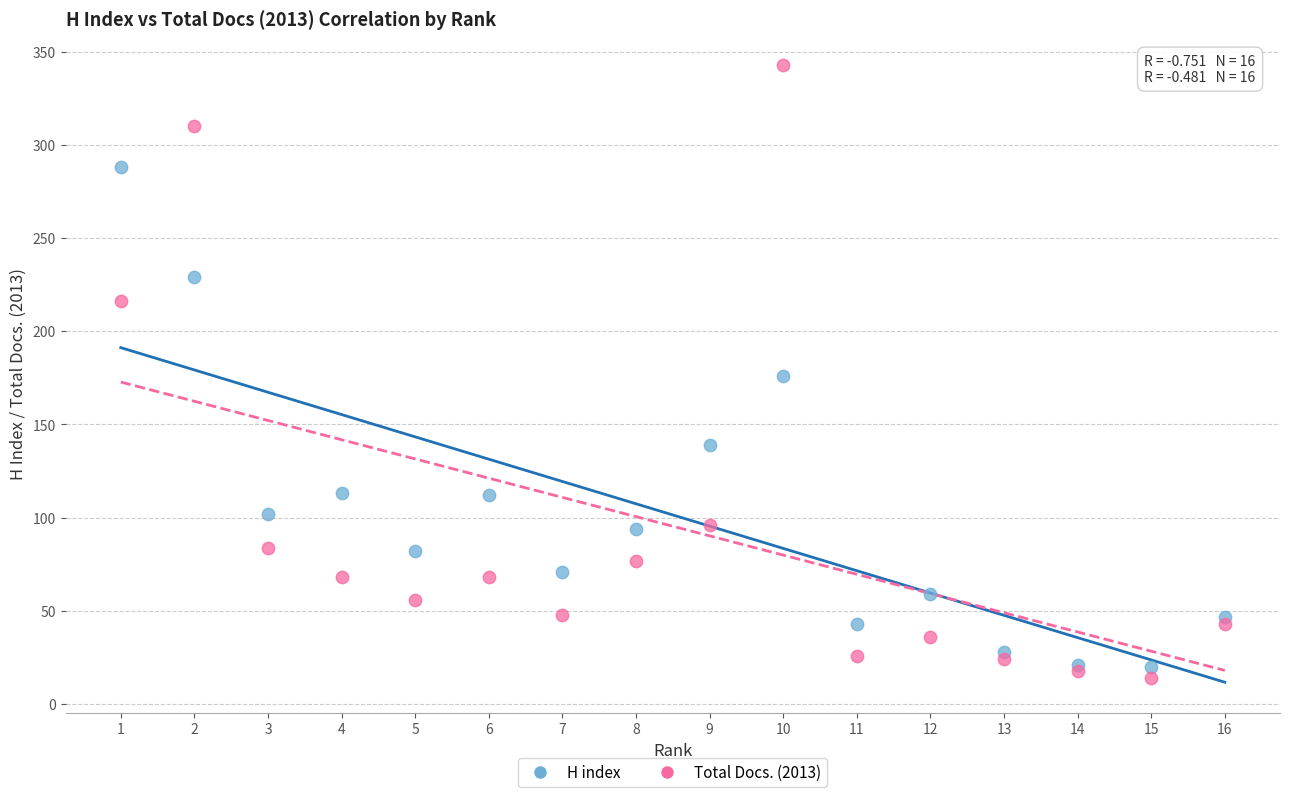

Which series has the largest Y range (max minus min)?

Total Docs. (2013)